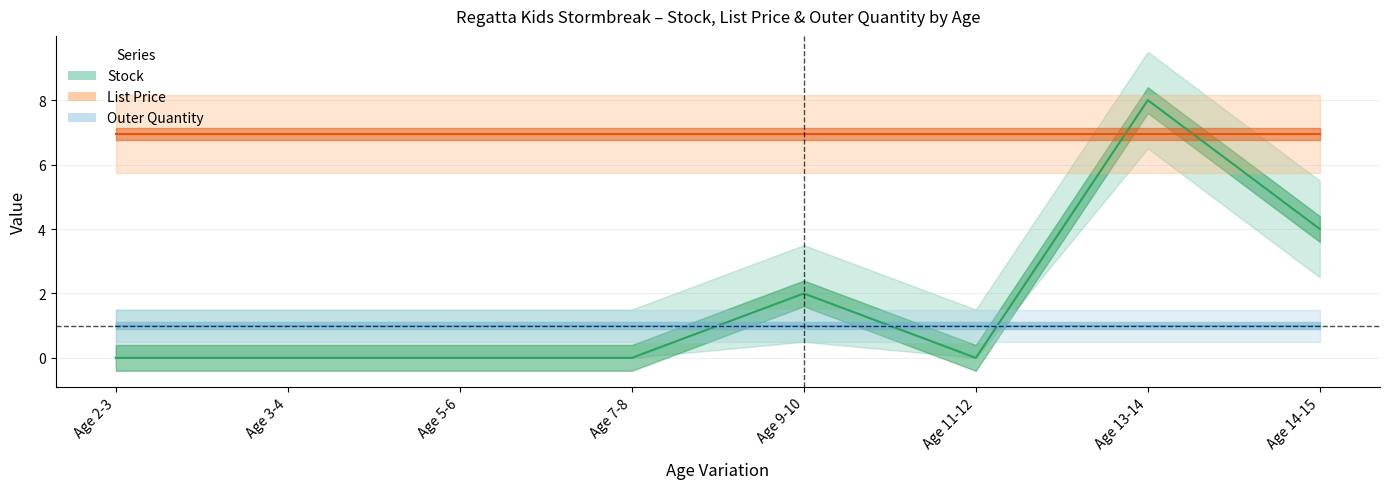

How many lines are shown in the chart?

3